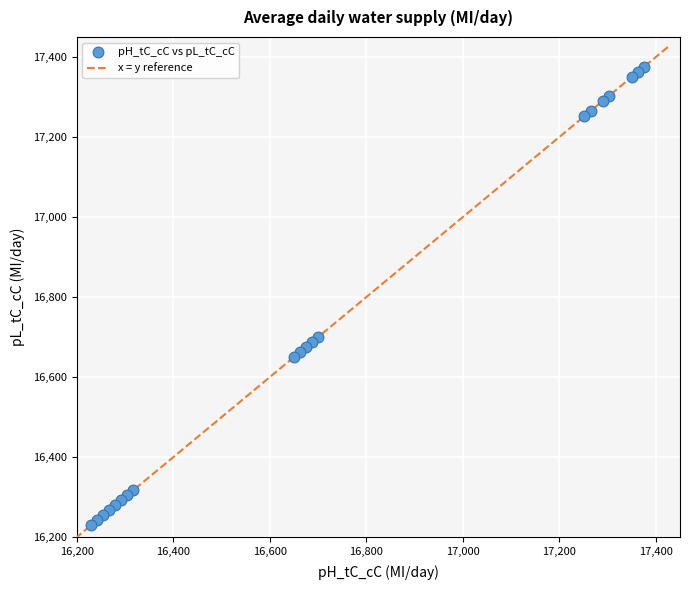

What is the range of X values (max minus min)?

1146.3